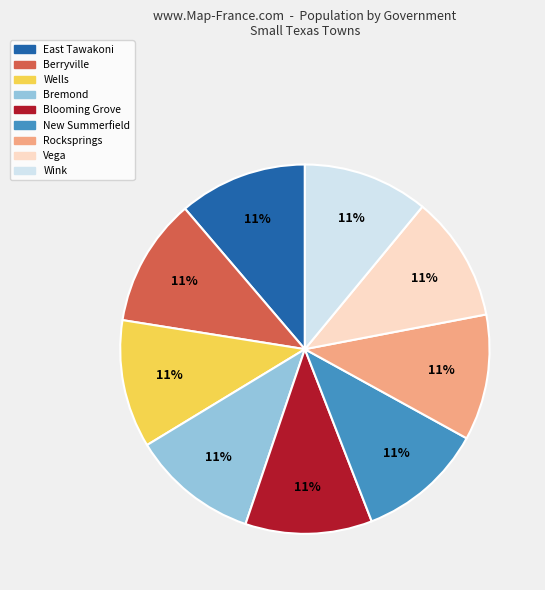

Count the number of slices in the pie.

9